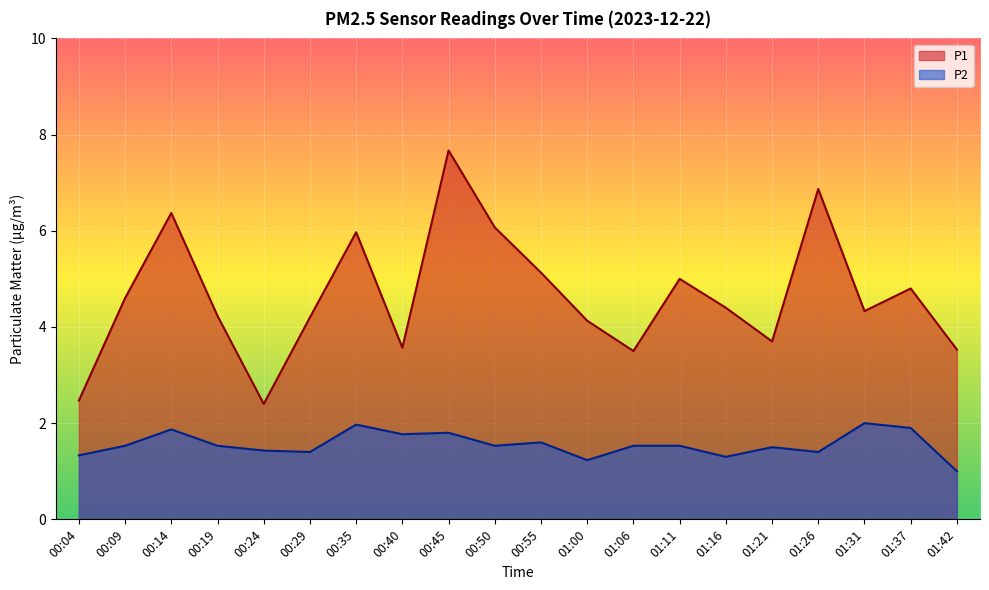

Which label corresponds to the largest value in the chart?

00:45